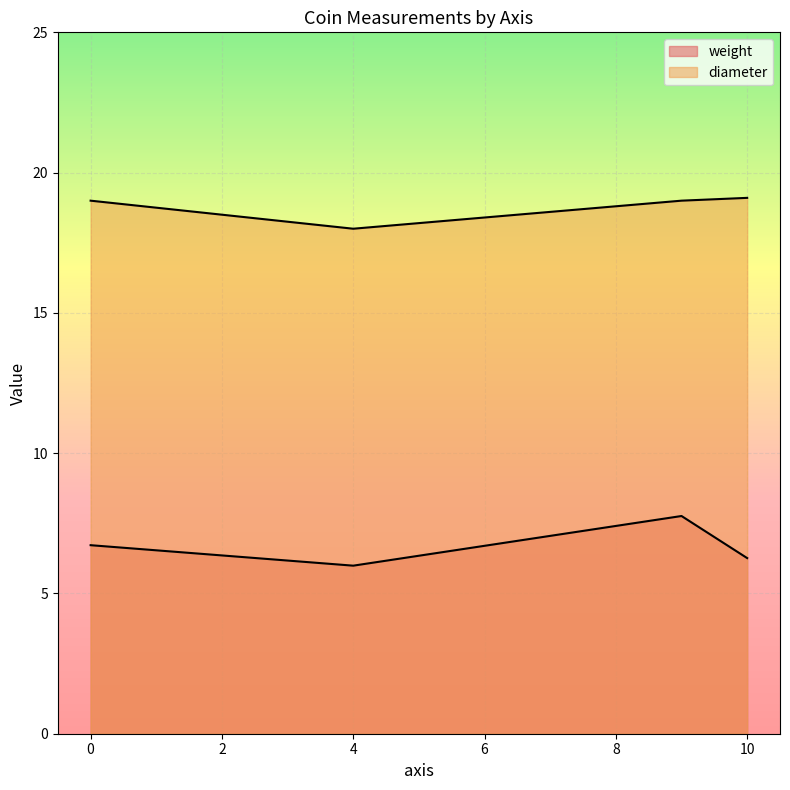

What are all the series names shown in the legend?

weight, diameter